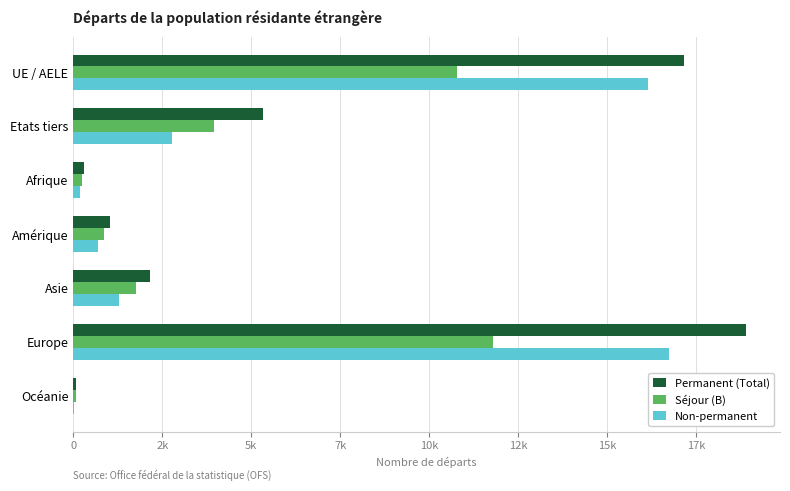

What are all the series names shown in the legend?

Permanent (Total), Séjour (B), Non-permanent